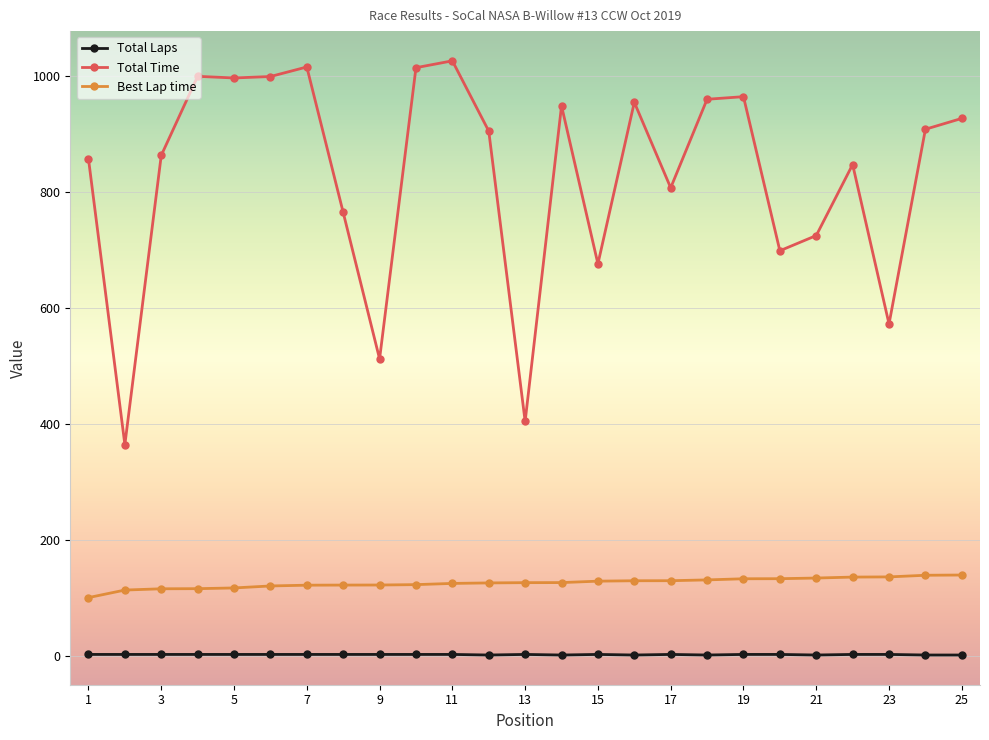

Which series has the largest range (max minus min)?

Total Time